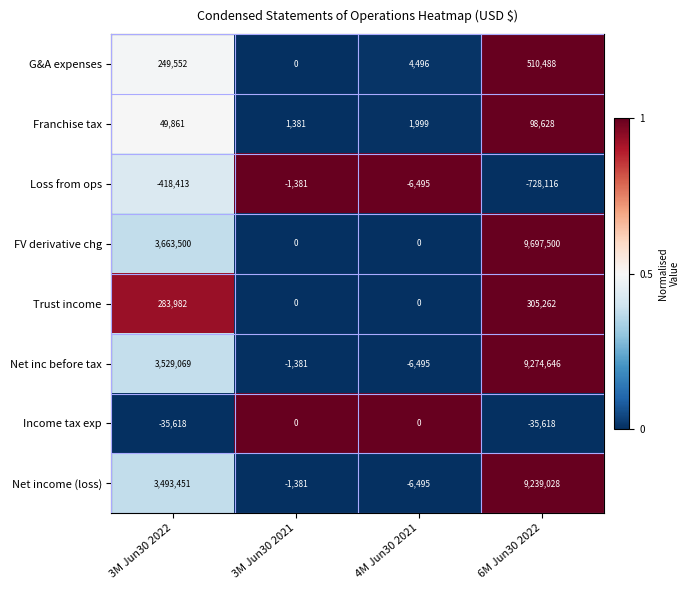

Which series changed the most between 3M Jun30 2022 and 6M Jun30 2022?

FV derivative chg